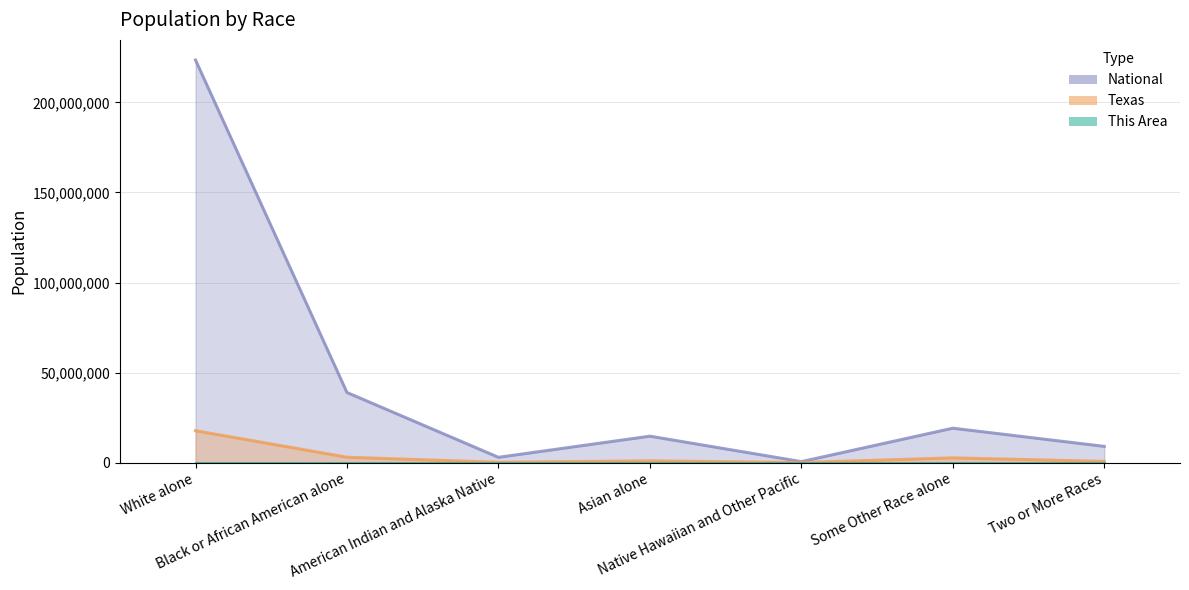

What value does the National series have at Some Other Race alone, to the nearest 50?

19107350